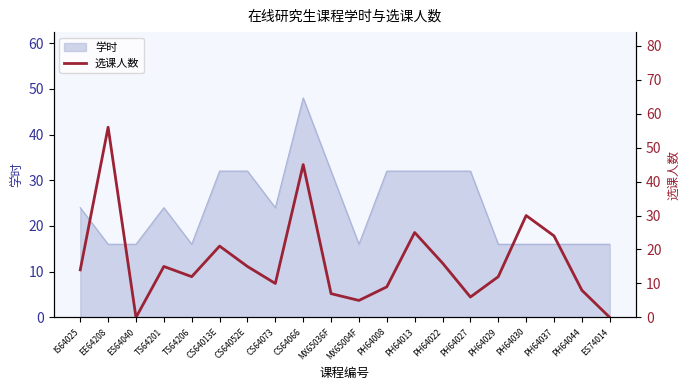

At which category does the chart reach its minimum across all series?

ES64040